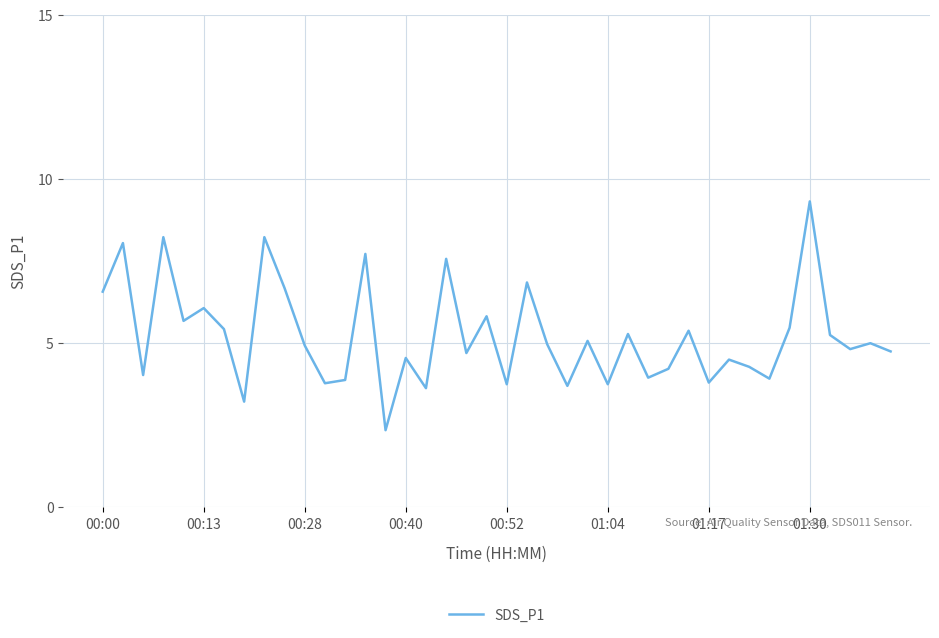

What is the greatest value displayed?

9.3